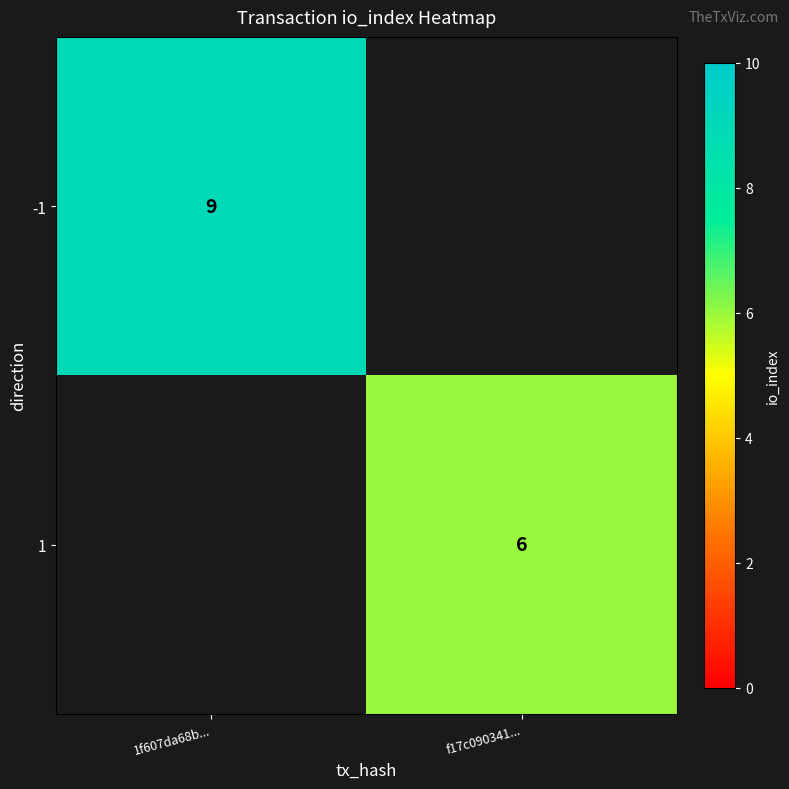

Is it true that -1 equals 9 at 1f607da68b...?

True